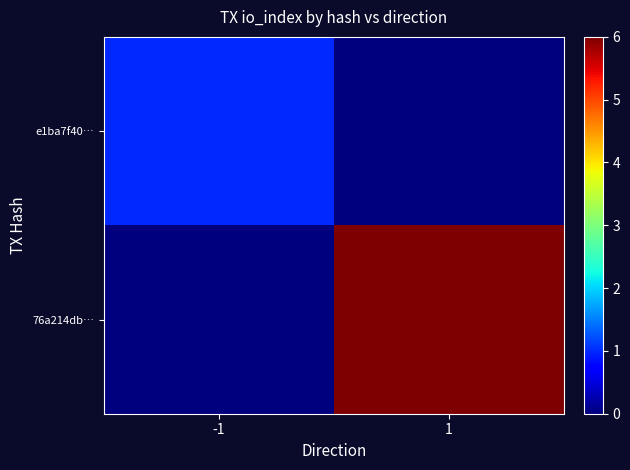

Reading left to right, extract all data points from this chart.

e1ba7f40…: -1=1	1=0
76a214db…: -1=0	1=6